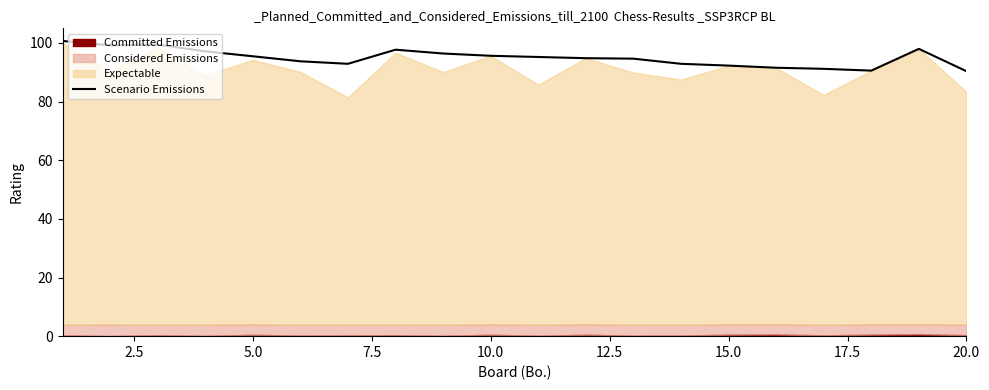

The value of Scenario Emissions at 20.0 is 126.3. True or false?

False